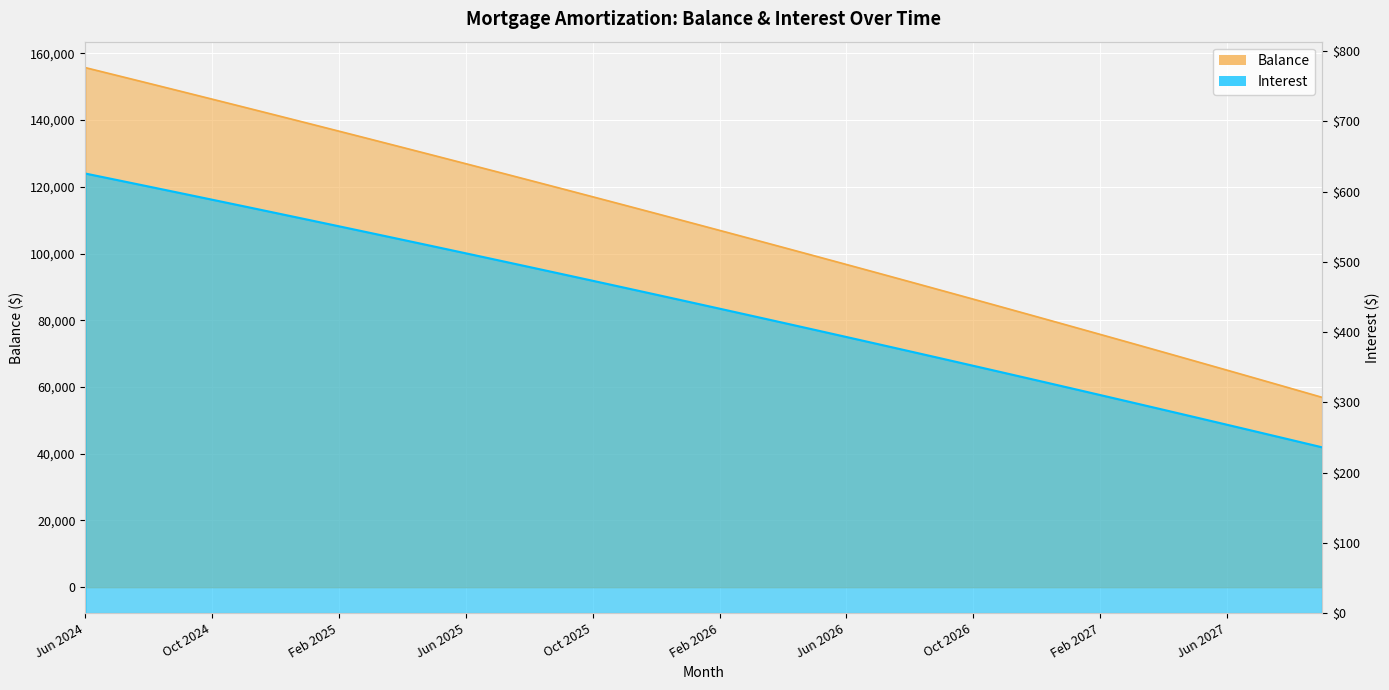

The value of Interest at Apr 2027 is 416.9. True or false?

False